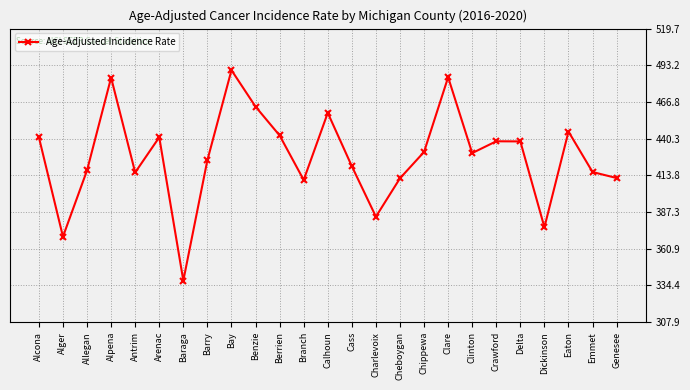

How many lines are shown in the chart?

1